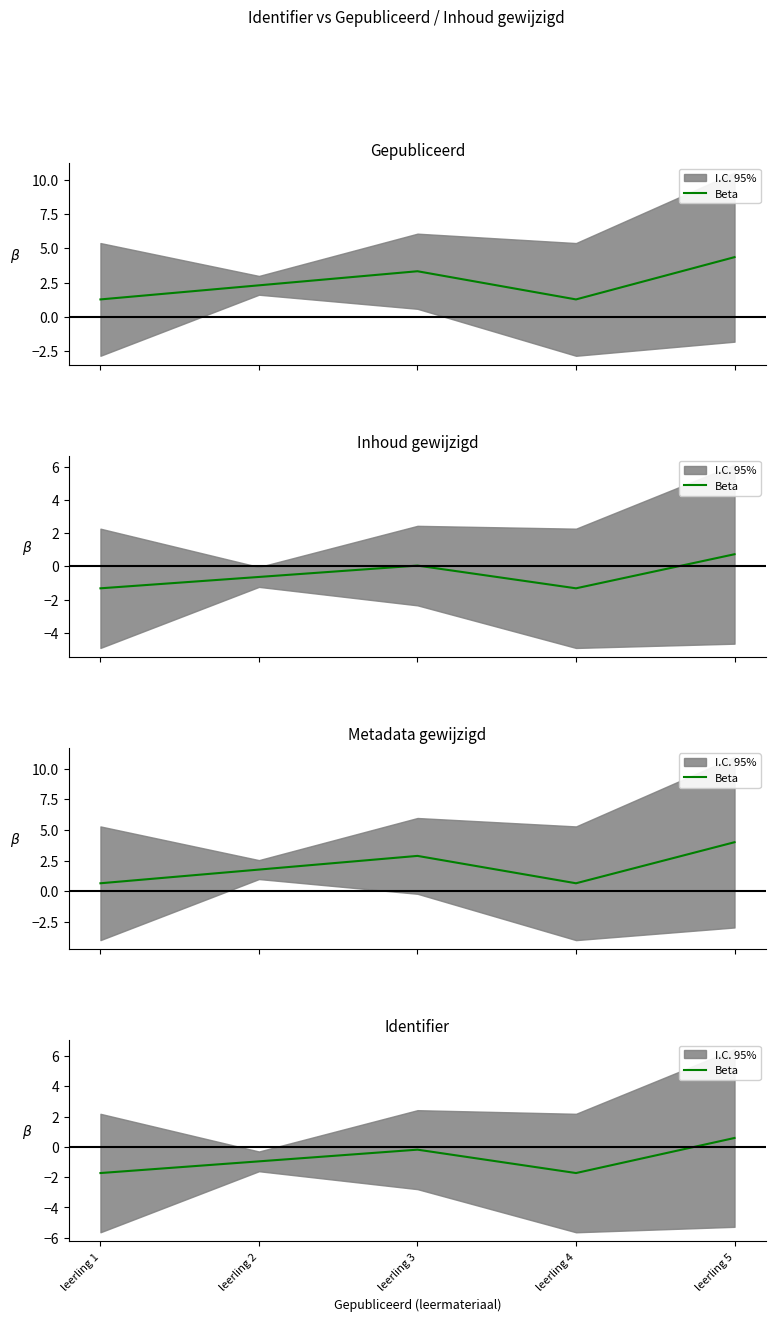

How many interior local valleys (lower than both neighbors) does the data have?

1